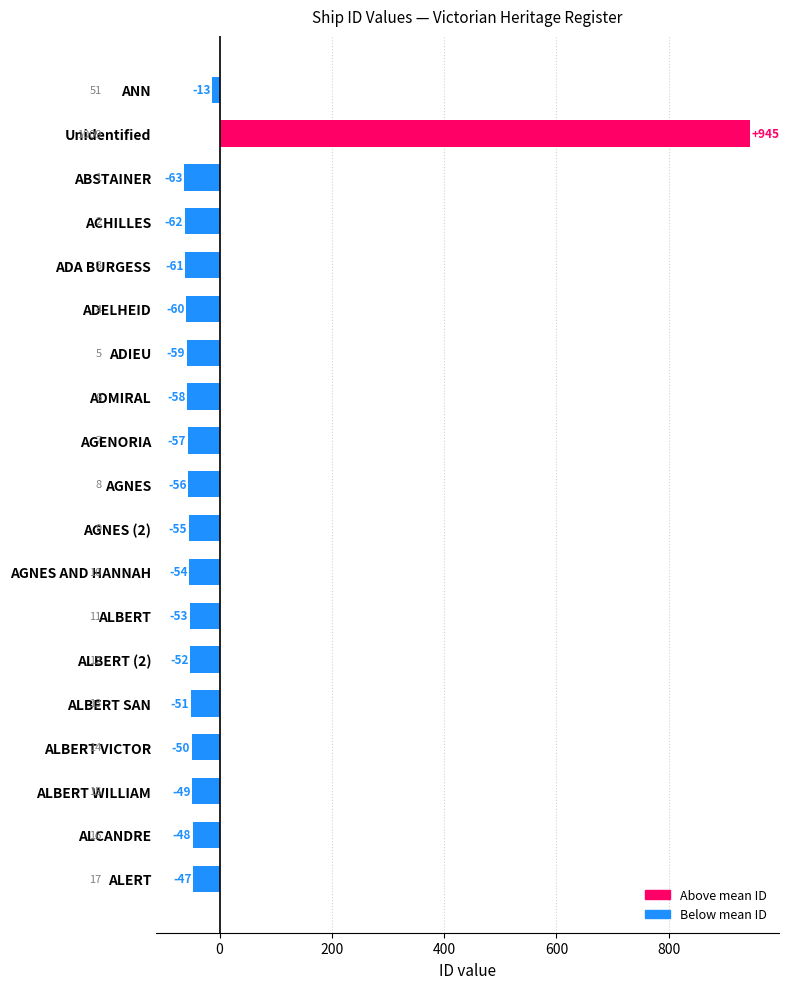

What is the difference between the maximum and minimum values?

1008.0